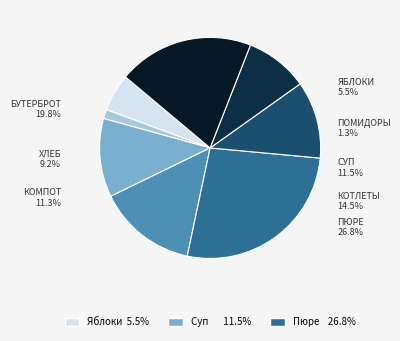

Approximately how many times larger is the value at Хлеб ржано-пшеничный compared to Бутерброт с сыром?

0.5